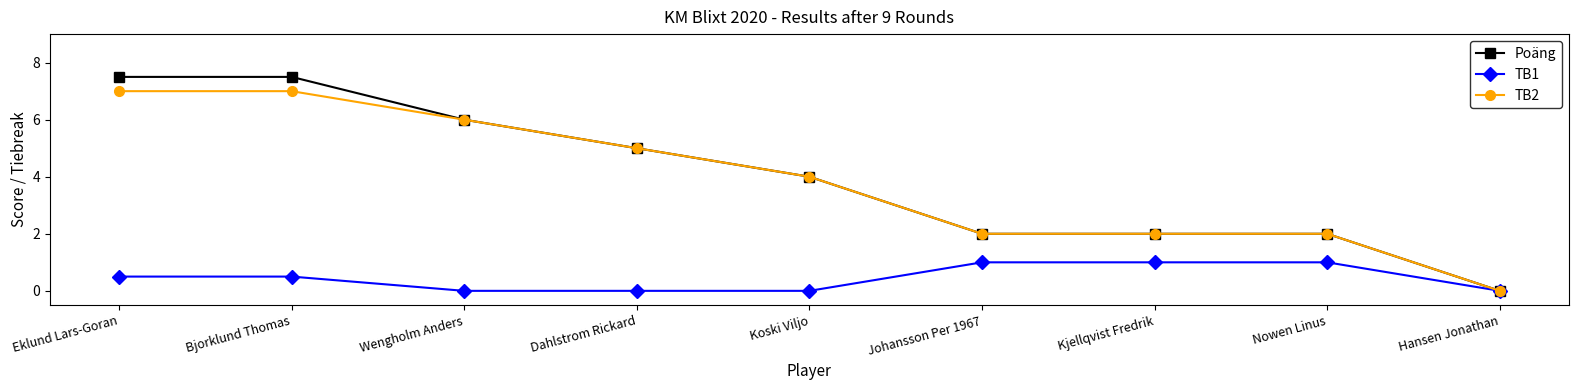

Which category has the lowest value in the TB2 series?

Hansen Jonathan